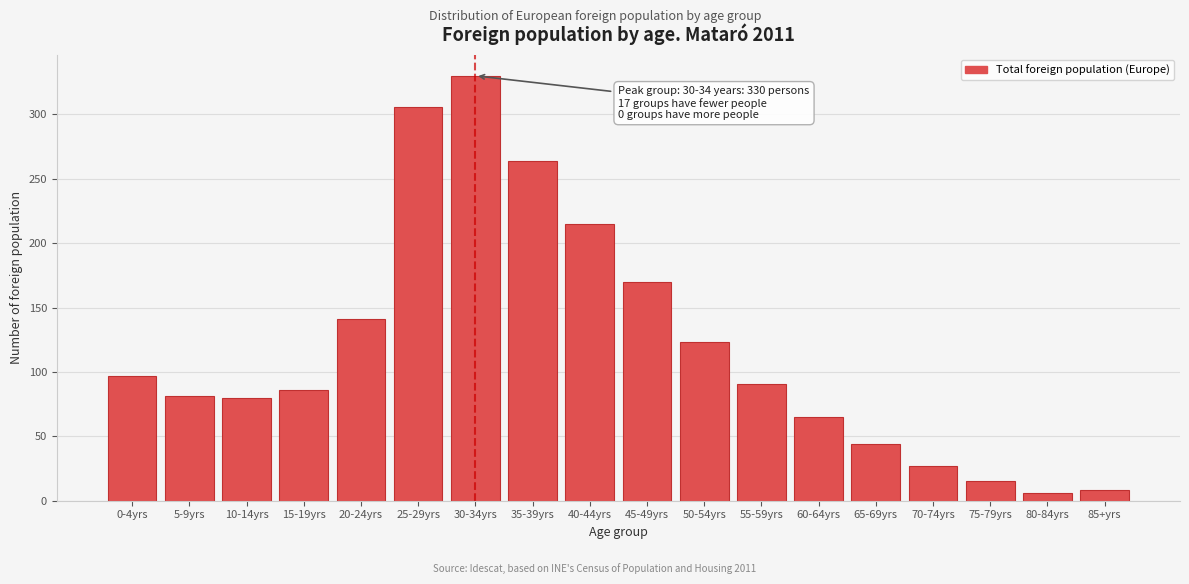

Between 50-54yrs and 20-24yrs, which is larger?

20-24yrs